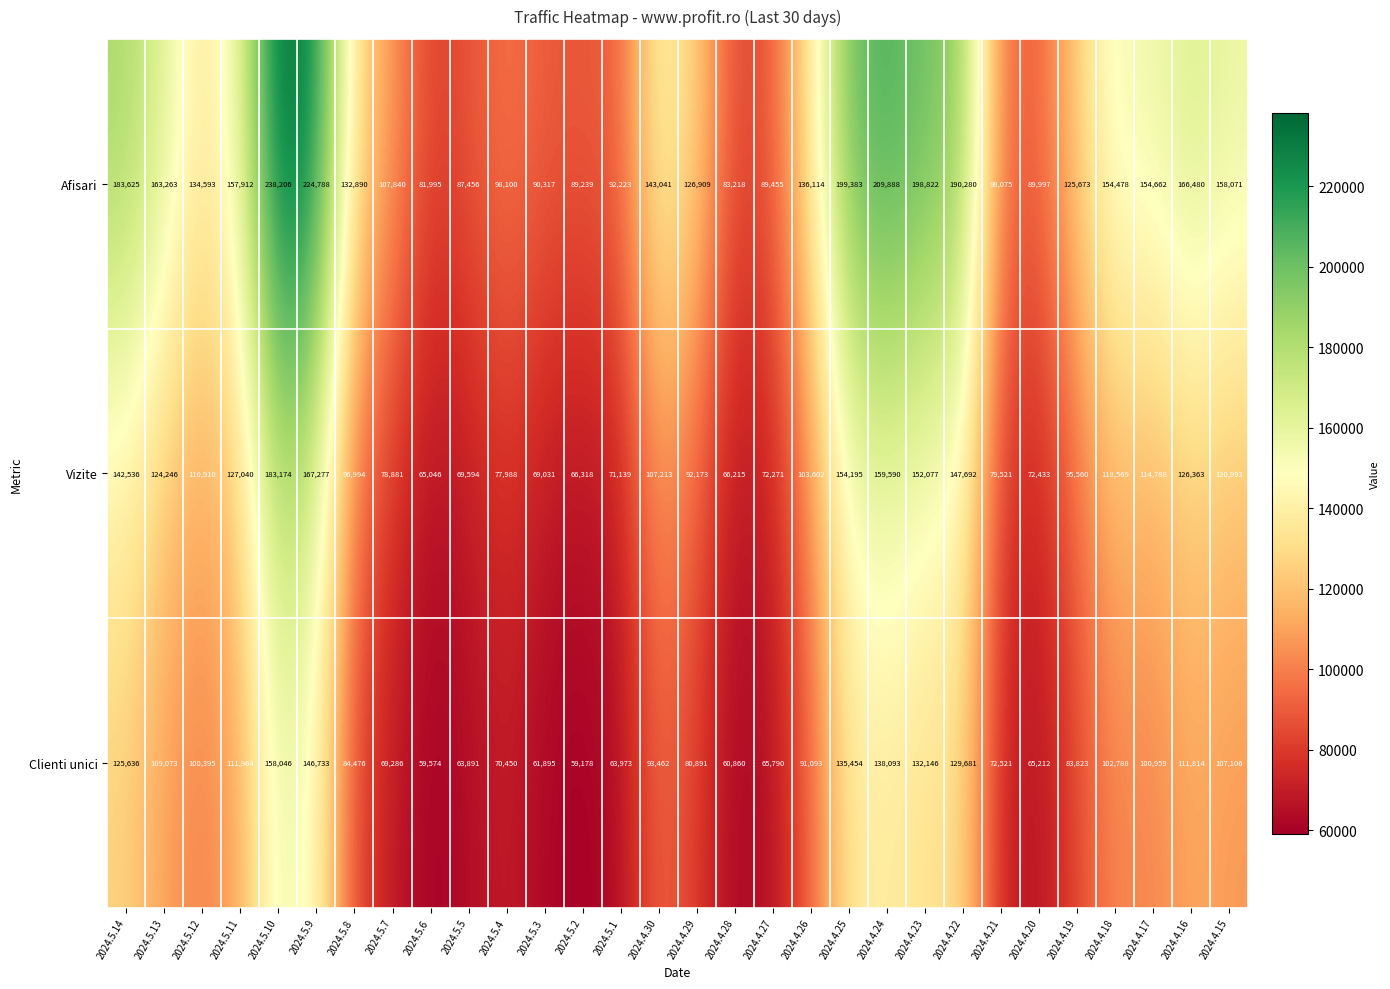

Which label corresponds to the smallest value in the chart?

2024.5.2